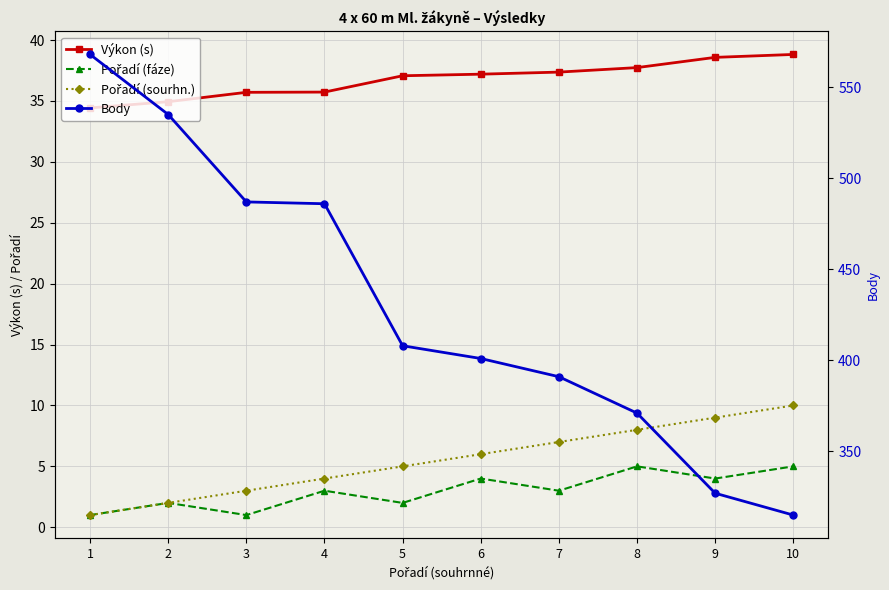

What is the sum of the Pořadí (fáze) values at 6 and 2?

6.0